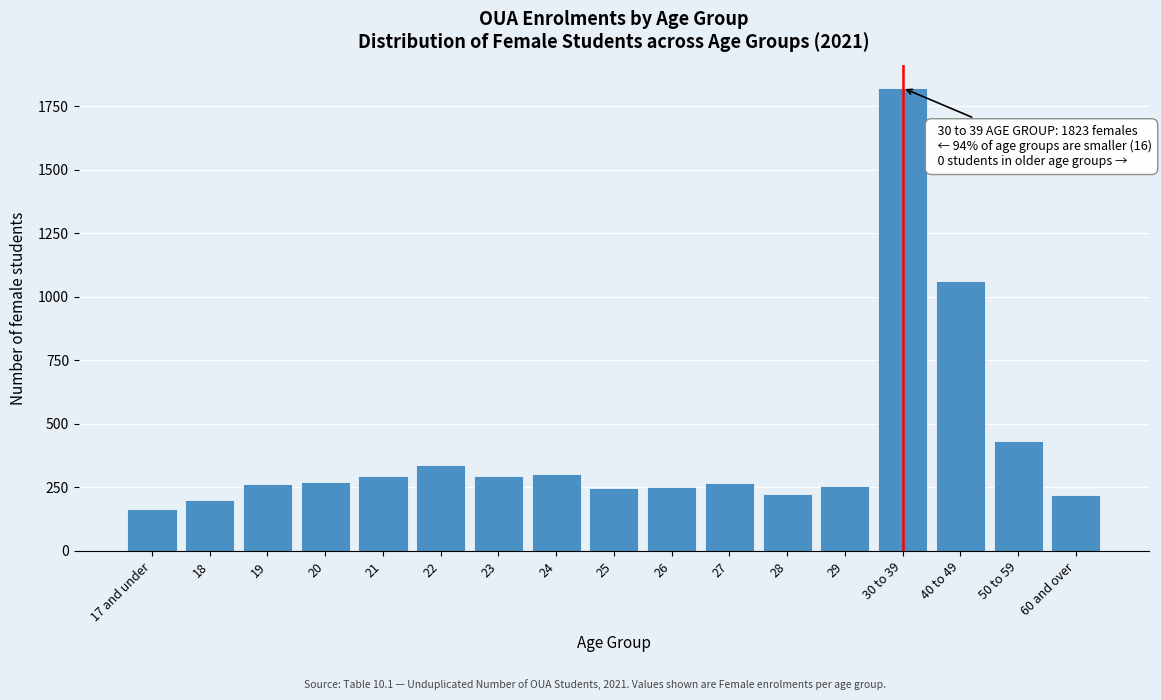

What is the sum of all values?

6915